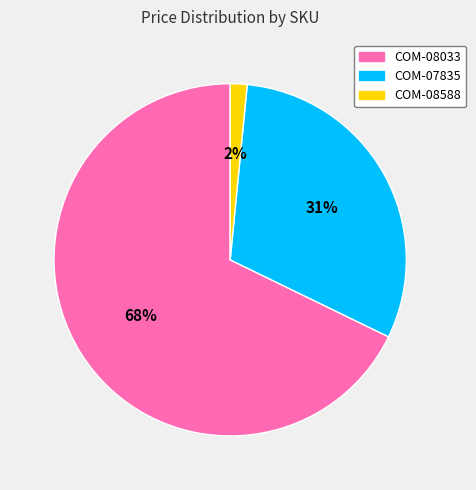

Which category has the biggest portion of the pie?

COM-08033